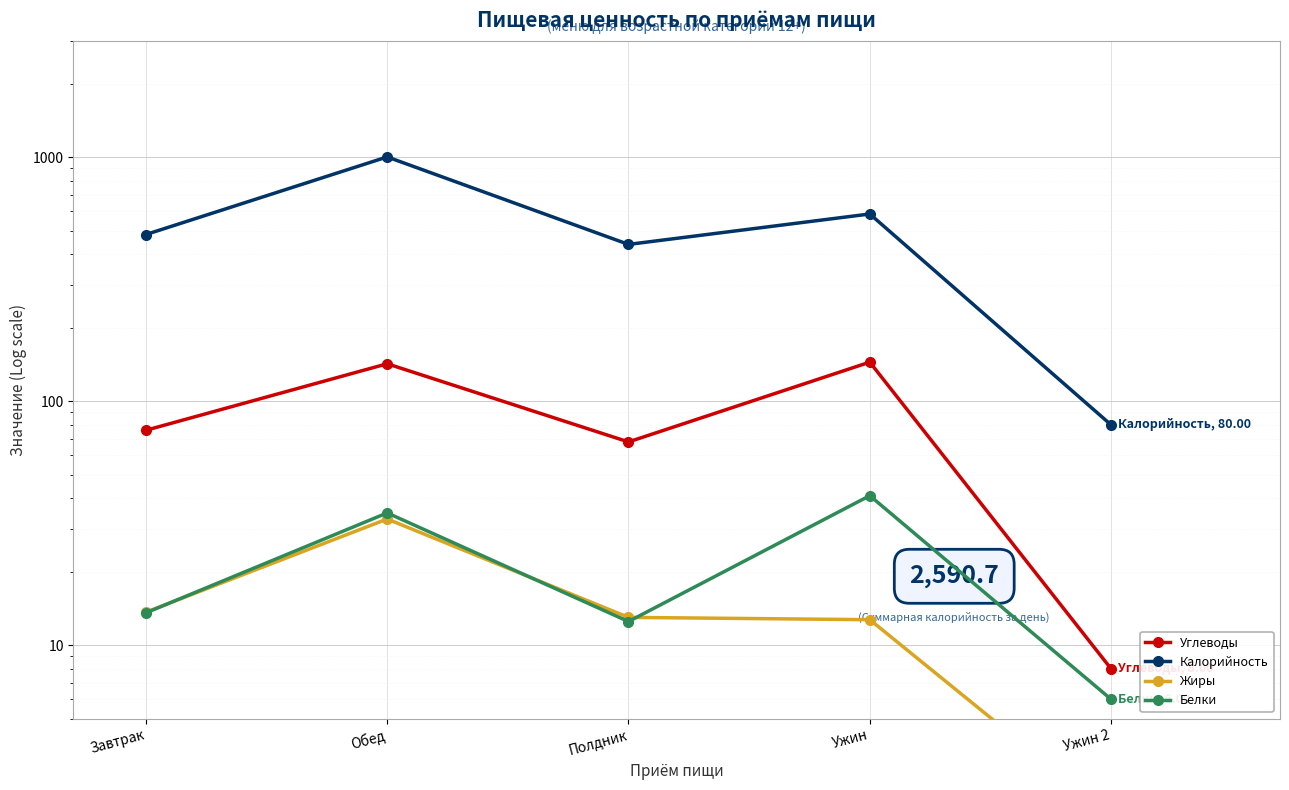

Reading left to right, extract all data points from this chart.

Углеводы: Завтрак=76.0	Обед=142.4	Полдник=68.1	Ужин=144.6	Ужин 2=8.0
Калорийность: Завтрак=482.3	Обед=1003.4	Полдник=439.4	Ужин=585.5	Ужин 2=80.0
Жиры: Завтрак=13.7	Обед=32.9	Полдник=13.0	Ужин=12.7	Ужин 2=2.0
Белки: Завтрак=13.6	Обед=34.9	Полдник=12.5	Ужин=41.0	Ужин 2=6.0